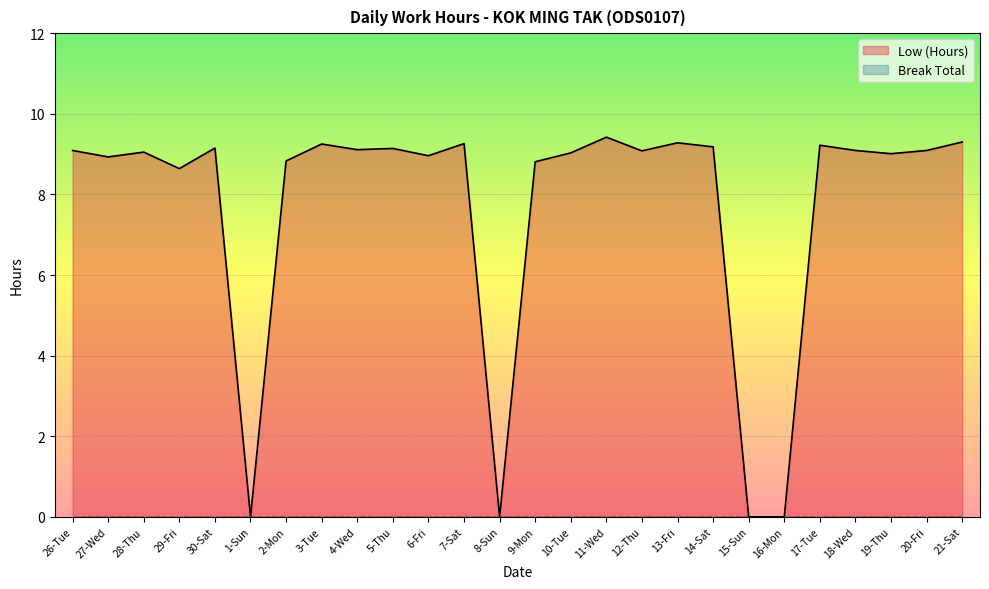

Count the number of data series in this chart.

2